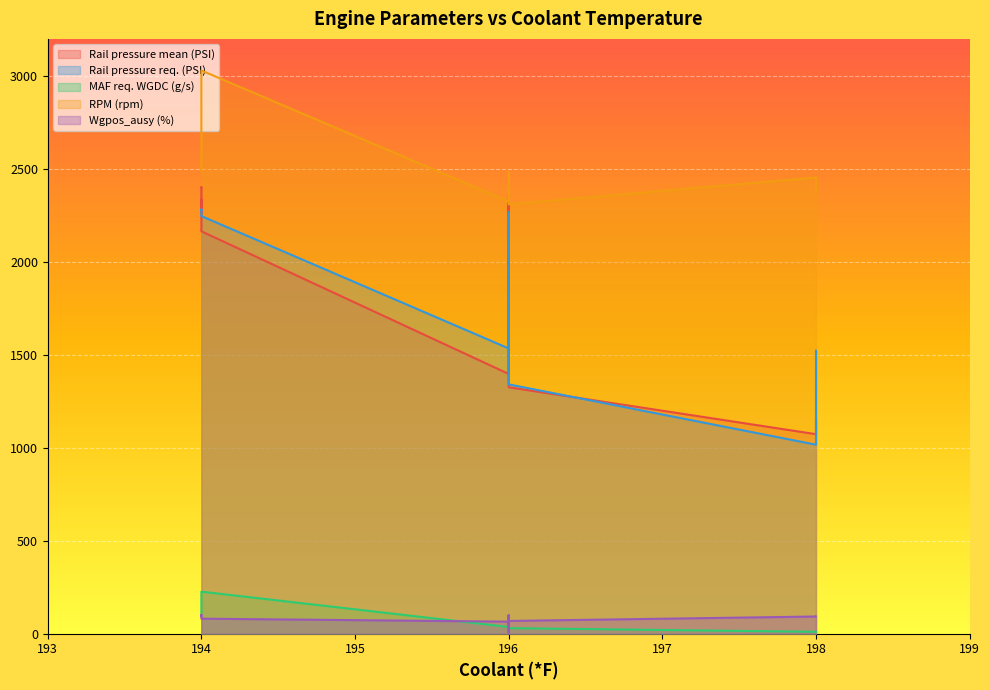

How many interior local valleys does the Rail pressure req. (PSI) series have?

1